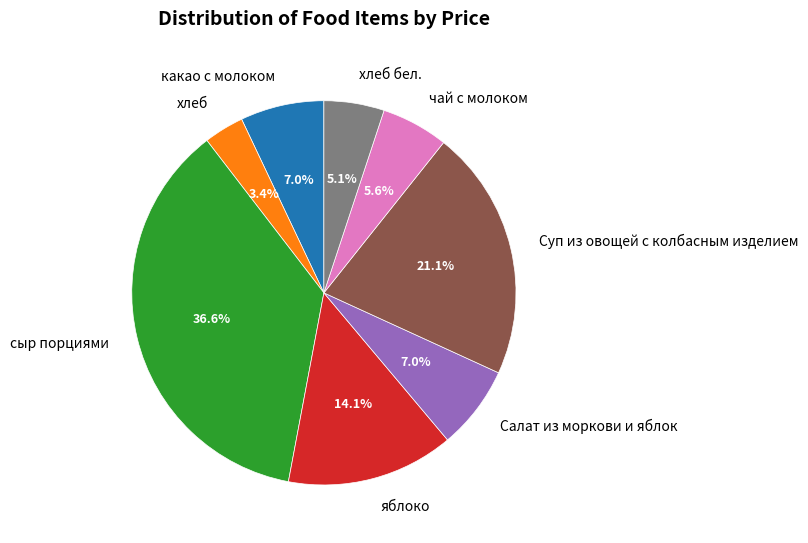

Do Салат из моркови и яблок and яблоко together represent more than half of the pie?

No